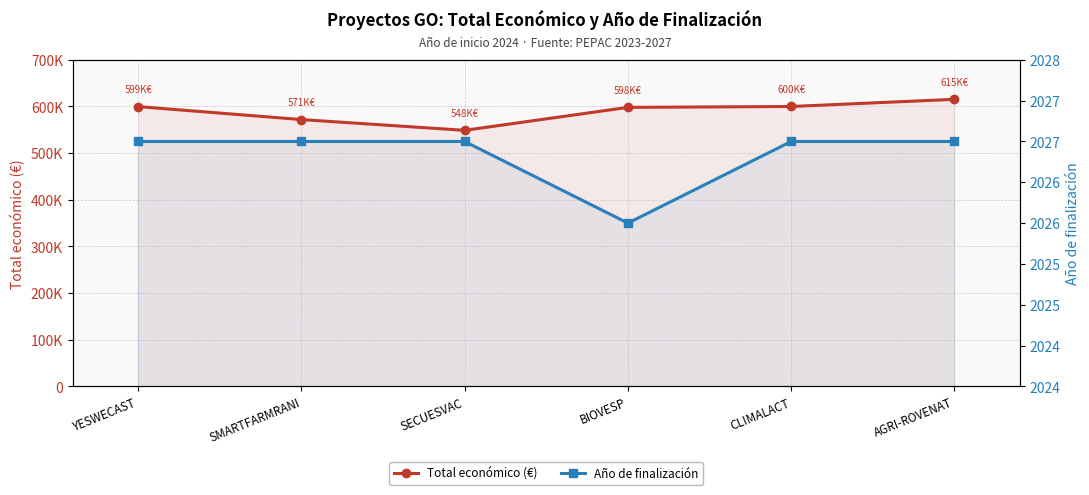

Which label corresponds to the smallest value in the chart?

BIOVESP